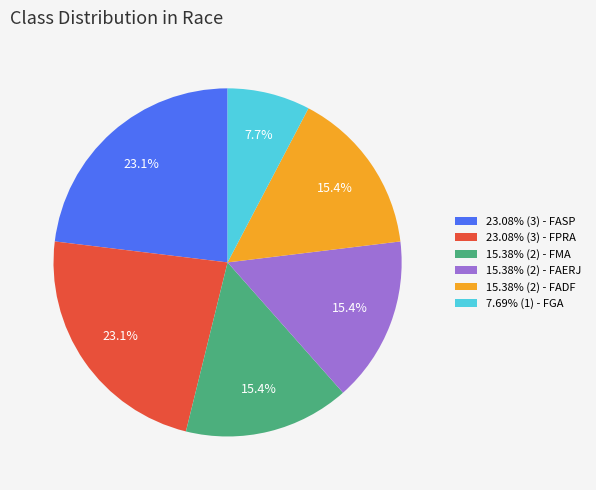

Approximately how many times larger is the value at 15.38% (2) - FMA compared to 15.38% (2) - FAERJ?

1.0